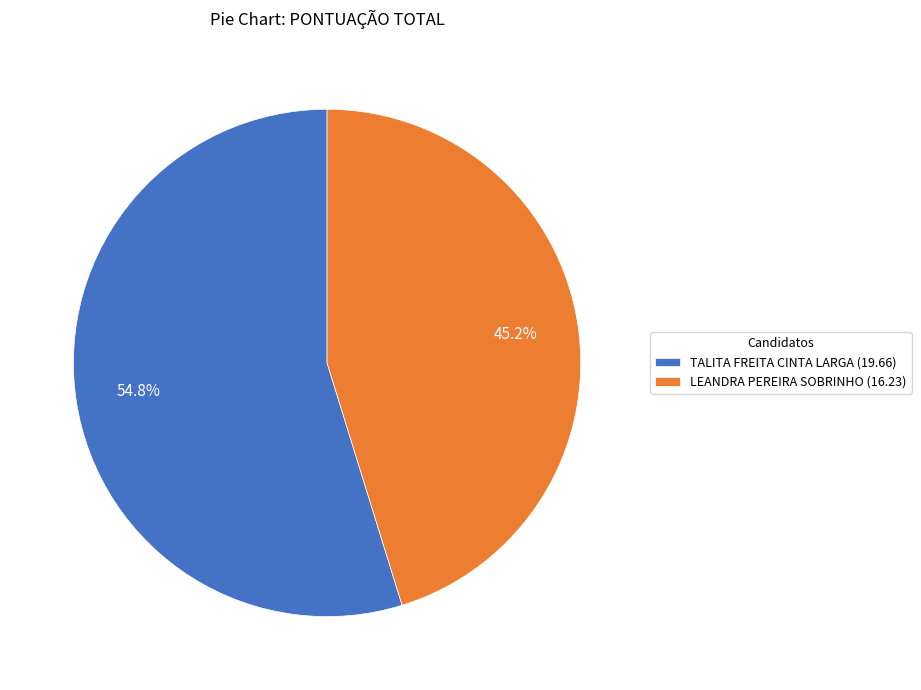

Is it true that LEANDRA PEREIRA SOBRINHO is 60% of the pie?

False